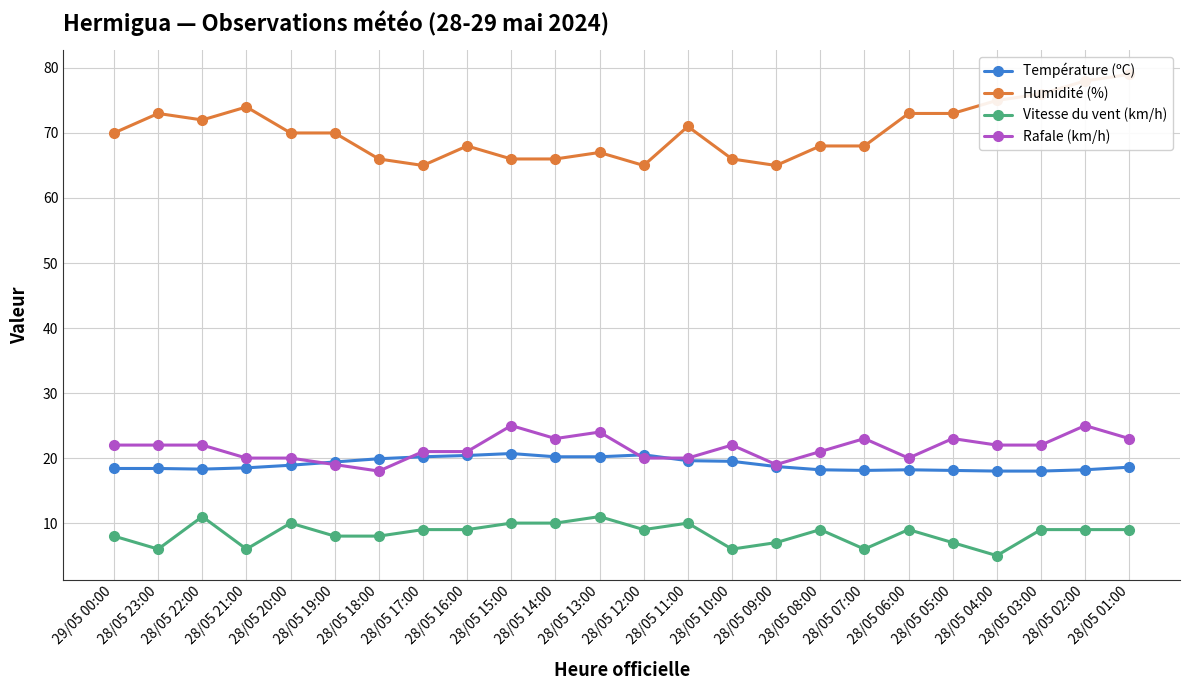

Reading right to left, what are all the values shown in this chart?

Température (ºC): 28/05 01:00=18.6	28/05 02:00=18.2	28/05 03:00=18.0	28/05 04:00=18.0	28/05 05:00=18.1	28/05 06:00=18.2	28/05 07:00=18.1	28/05 08:00=18.2	28/05 09:00=18.7	28/05 10:00=19.5	28/05 11:00=19.6	28/05 12:00=20.5	28/05 13:00=20.2	28/05 14:00=20.2	28/05 15:00=20.7	28/05 16:00=20.4	28/05 17:00=20.2	28/05 18:00=19.9	28/05 19:00=19.4	28/05 20:00=18.9	28/05 21:00=18.5	28/05 22:00=18.3	28/05 23:00=18.4	29/05 00:00=18.4
Humidité (%): 28/05 01:00=79.0	28/05 02:00=78.0	28/05 03:00=76.0	28/05 04:00=75.0	28/05 05:00=73.0	28/05 06:00=73.0	28/05 07:00=68.0	28/05 08:00=68.0	28/05 09:00=65.0	28/05 10:00=66.0	28/05 11:00=71.0	28/05 12:00=65.0	28/05 13:00=67.0	28/05 14:00=66.0	28/05 15:00=66.0	28/05 16:00=68.0	28/05 17:00=65.0	28/05 18:00=66.0	28/05 19:00=70.0	28/05 20:00=70.0	28/05 21:00=74.0	28/05 22:00=72.0	28/05 23:00=73.0	29/05 00:00=70.0
Vitesse du vent (km/h): 28/05 01:00=9.0	28/05 02:00=9.0	28/05 03:00=9.0	28/05 04:00=5.0	28/05 05:00=7.0	28/05 06:00=9.0	28/05 07:00=6.0	28/05 08:00=9.0	28/05 09:00=7.0	28/05 10:00=6.0	28/05 11:00=10.0	28/05 12:00=9.0	28/05 13:00=11.0	28/05 14:00=10.0	28/05 15:00=10.0	28/05 16:00=9.0	28/05 17:00=9.0	28/05 18:00=8.0	28/05 19:00=8.0	28/05 20:00=10.0	28/05 21:00=6.0	28/05 22:00=11.0	28/05 23:00=6.0	29/05 00:00=8.0
Rafale (km/h): 28/05 01:00=23.0	28/05 02:00=25.0	28/05 03:00=22.0	28/05 04:00=22.0	28/05 05:00=23.0	28/05 06:00=20.0	28/05 07:00=23.0	28/05 08:00=21.0	28/05 09:00=19.0	28/05 10:00=22.0	28/05 11:00=20.0	28/05 12:00=20.0	28/05 13:00=24.0	28/05 14:00=23.0	28/05 15:00=25.0	28/05 16:00=21.0	28/05 17:00=21.0	28/05 18:00=18.0	28/05 19:00=19.0	28/05 20:00=20.0	28/05 21:00=20.0	28/05 22:00=22.0	28/05 23:00=22.0	29/05 00:00=22.0